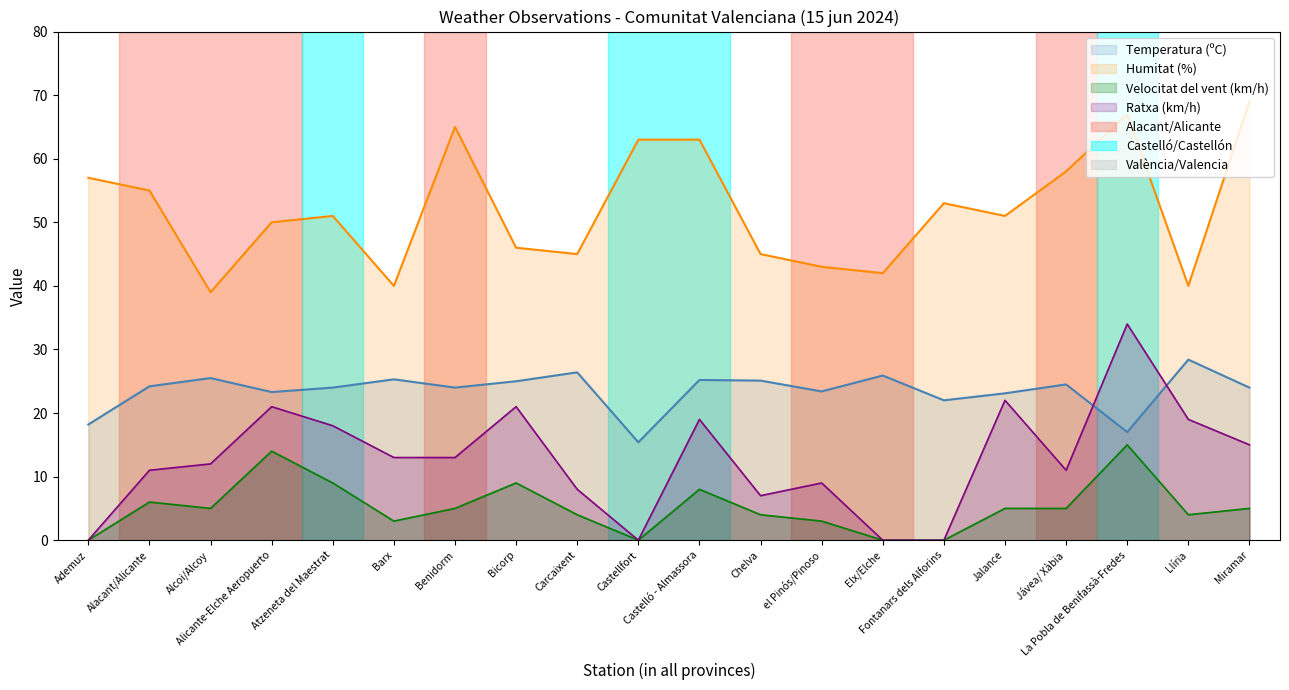

True or false: Velocitat del vent (km/h) and Humitat (%) intersect in this chart.

False